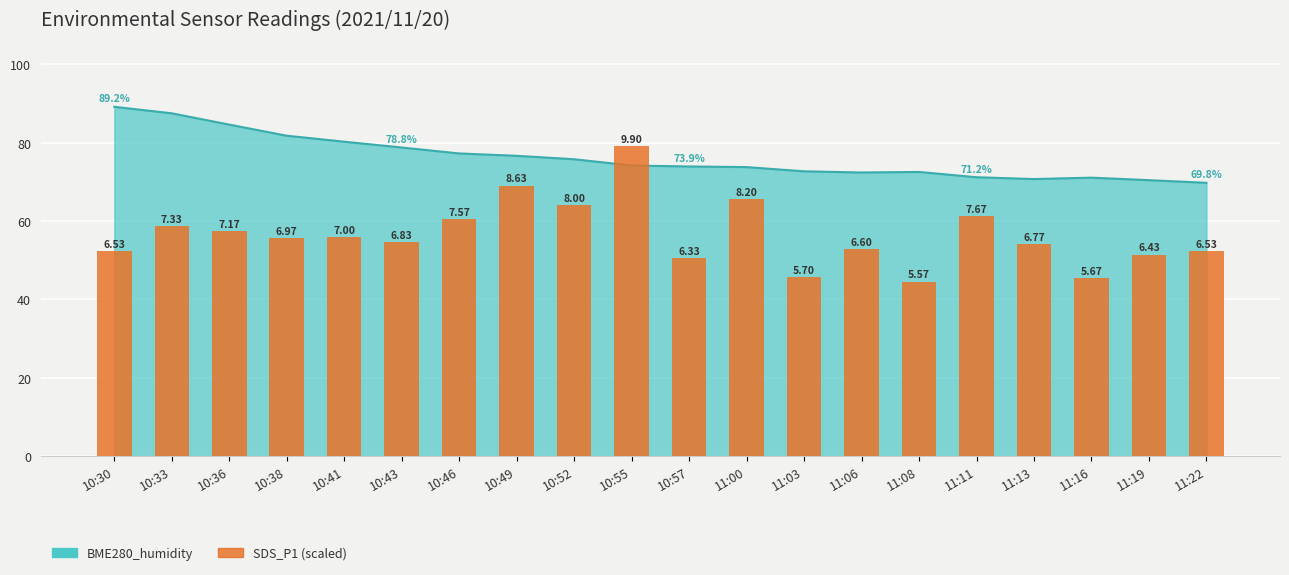

What position from the left is 10:52?

9